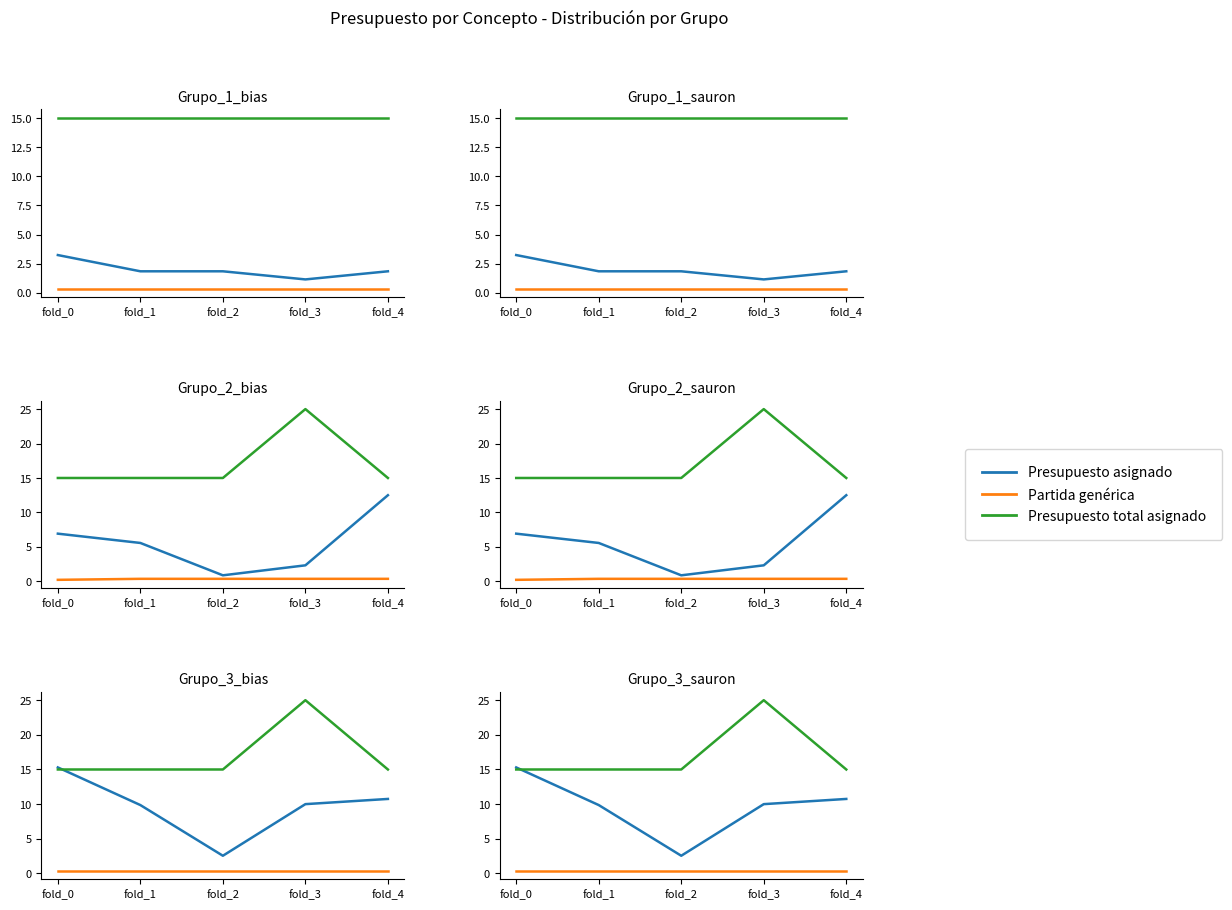

At which category is the sum across all series the highest?

fold_3